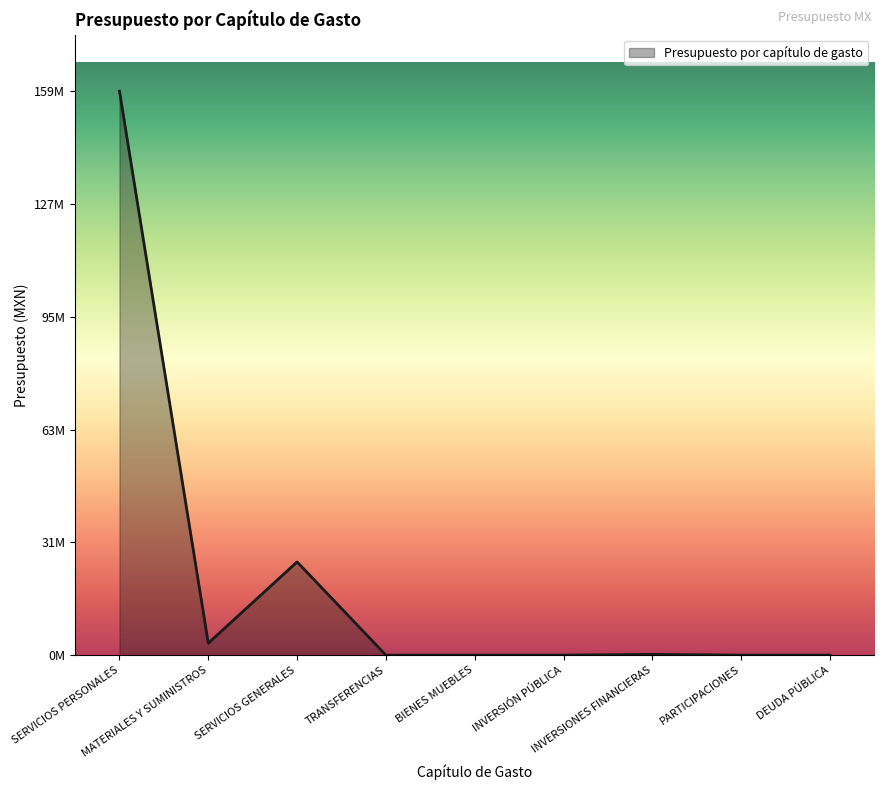

Which has a higher value, SERVICIOS PERSONALES or TRANSFERENCIAS?

SERVICIOS PERSONALES